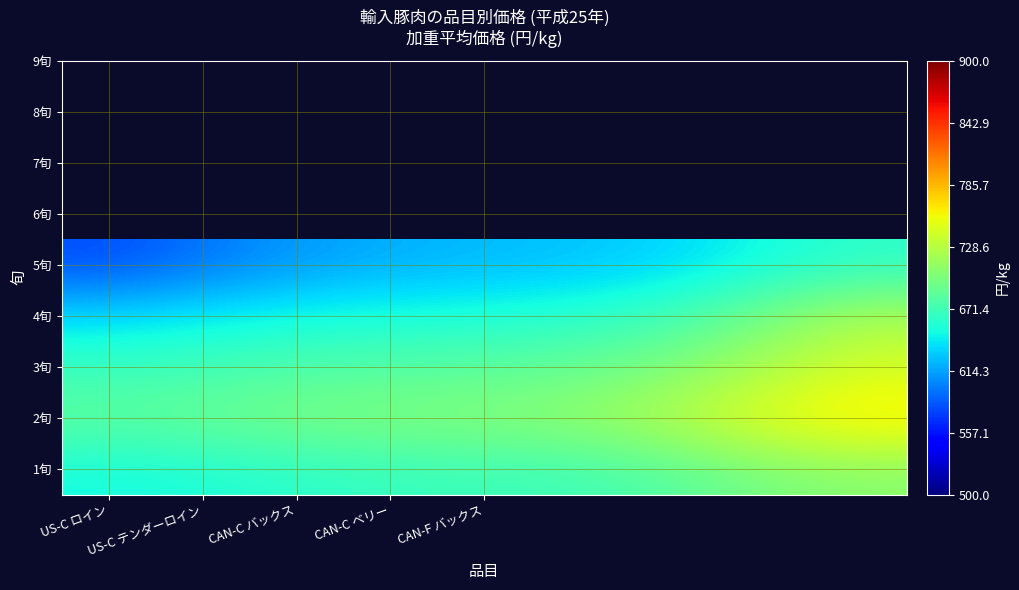

Rank the series by their maximum value, from lowest to highest.

5旬, 1旬, 4旬, 3旬, 2旬